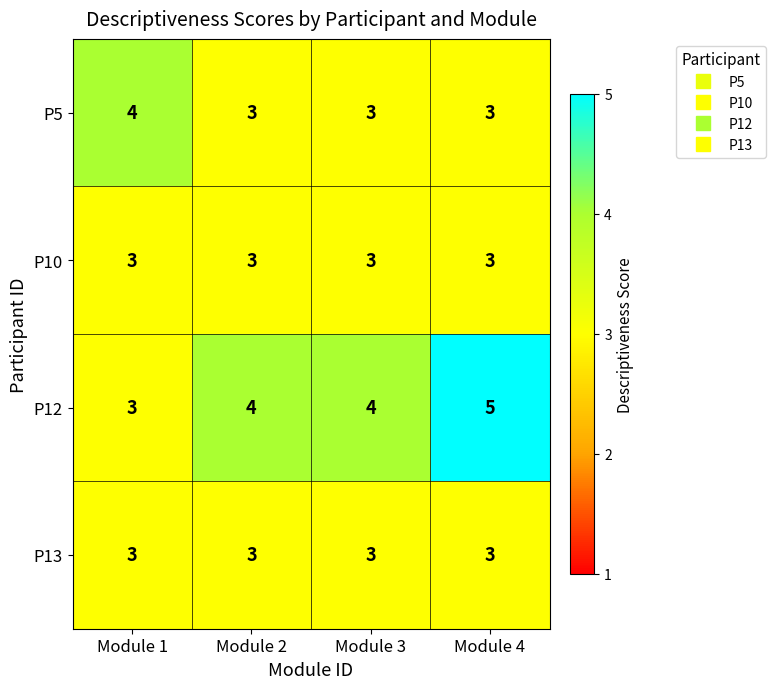

True or false: P12 has a value of 1 at Module 4.

False